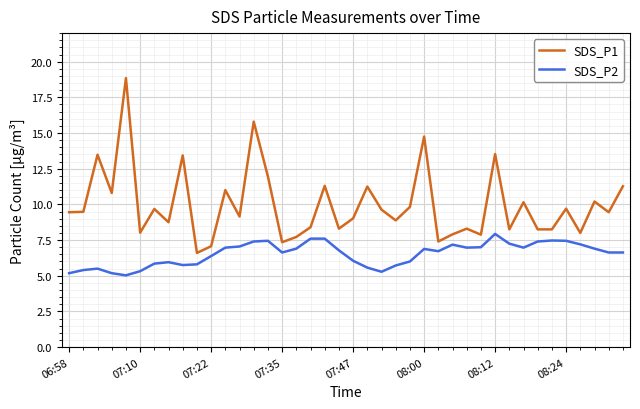

Rank the series by their average value, from lowest to highest.

SDS_P2, SDS_P1